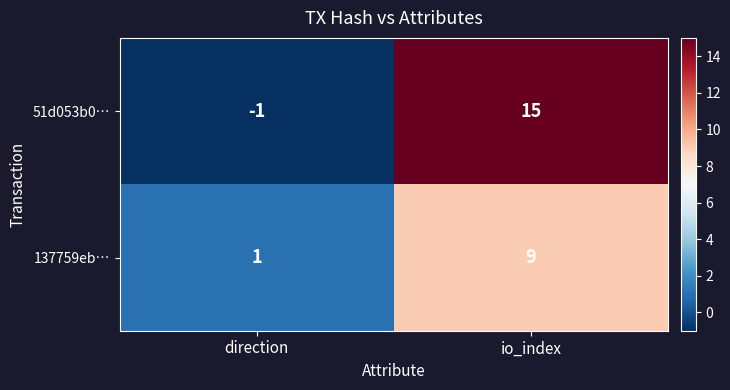

What is the sum of all 137759eb… values?

10